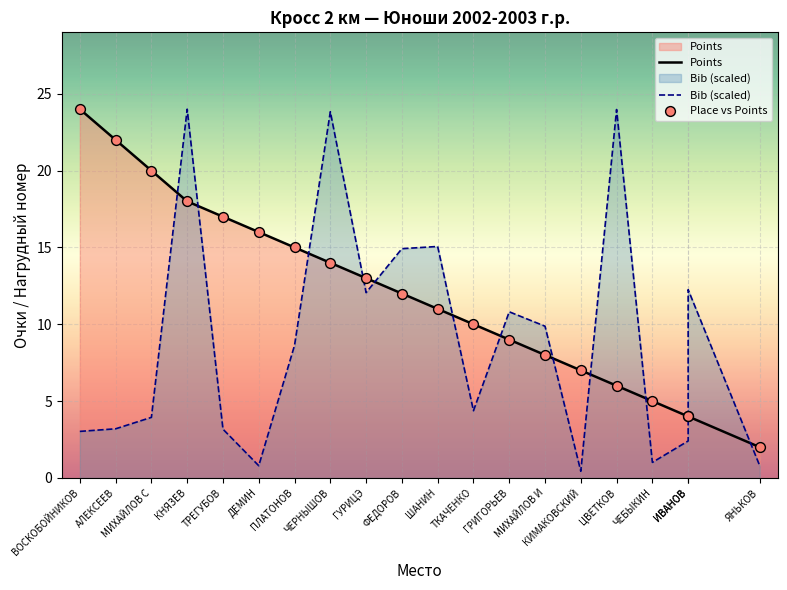

Which series reaches the minimum Y coordinate?

Bib (scaled)